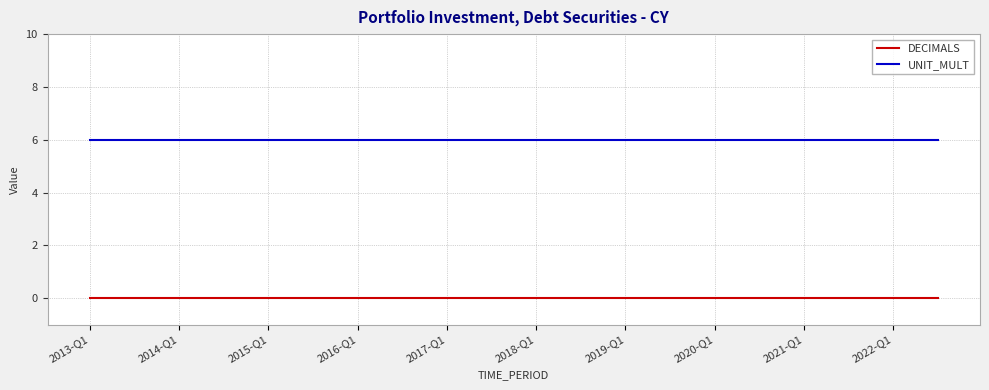

Is this an area chart (filled region under the line)?

No